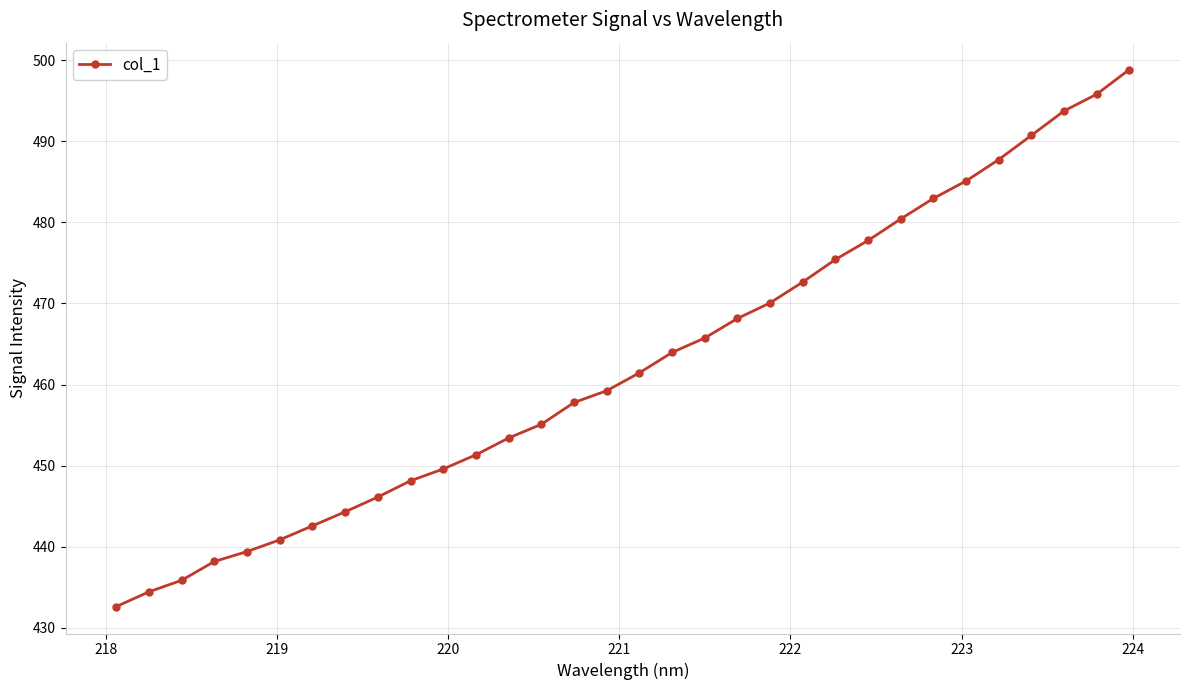

What is the value of the 17th point from the left?

461.5